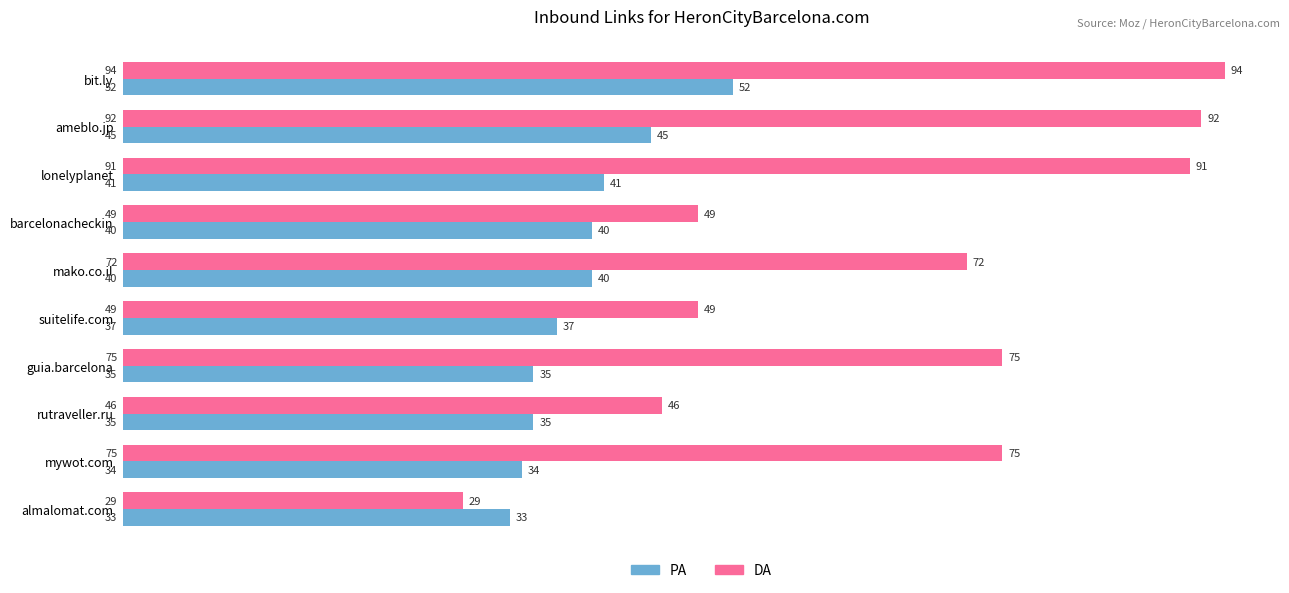

At which category is the sum across all series the highest?

bit.ly